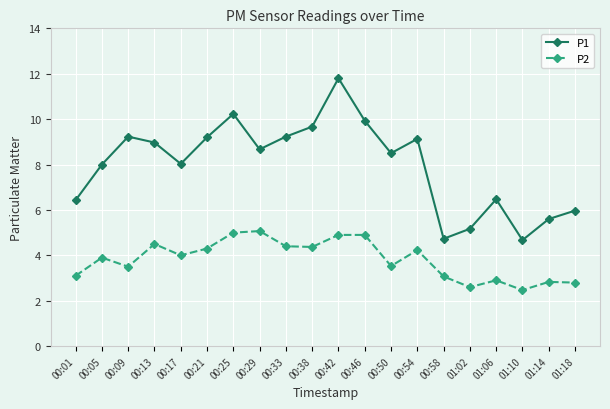

What is the difference between the highest and lowest values at 00:05?

4.1